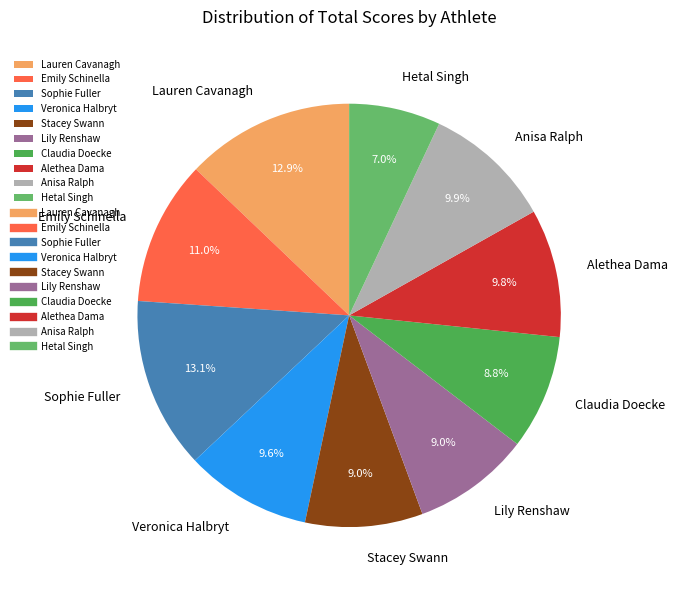

Which category has the smallest portion of the pie?

Hetal Singh